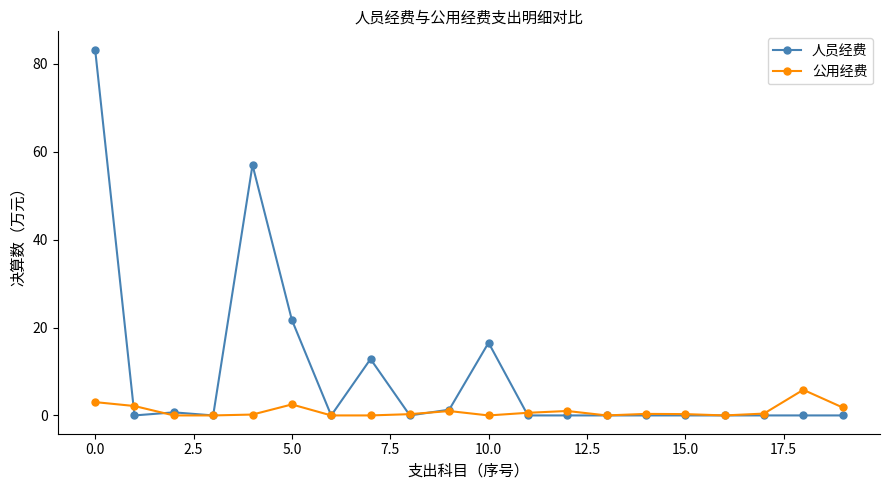

True or false: 人员经费 has more than 2 points higher than both neighbors.

True